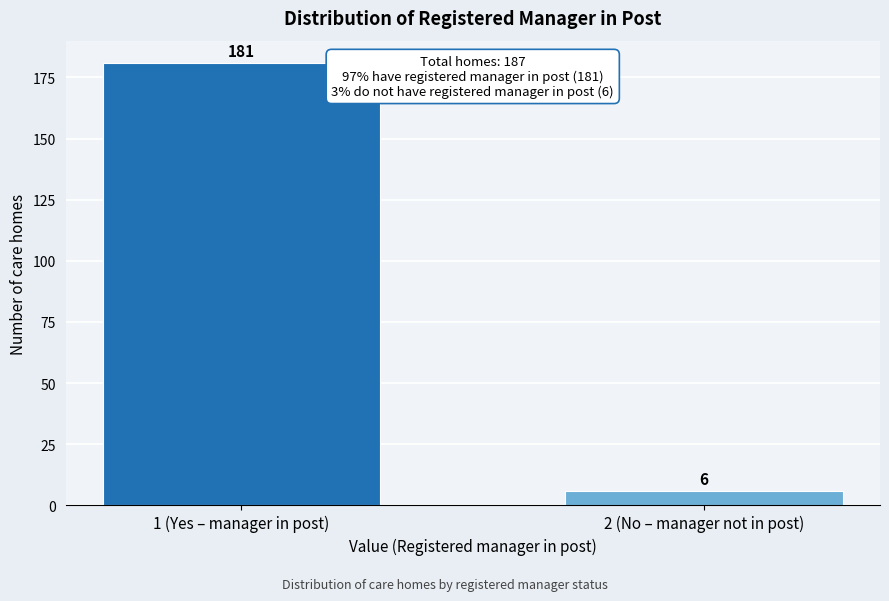

Reading left to right, what are all the values shown in this chart?

1 (Yes – manager in post)=181	2 (No – manager not in post)=6